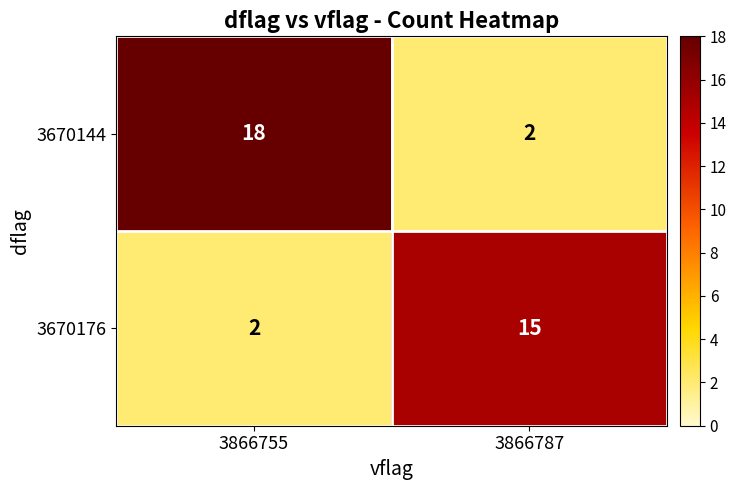

Which series has the largest range (max minus min)?

3670144